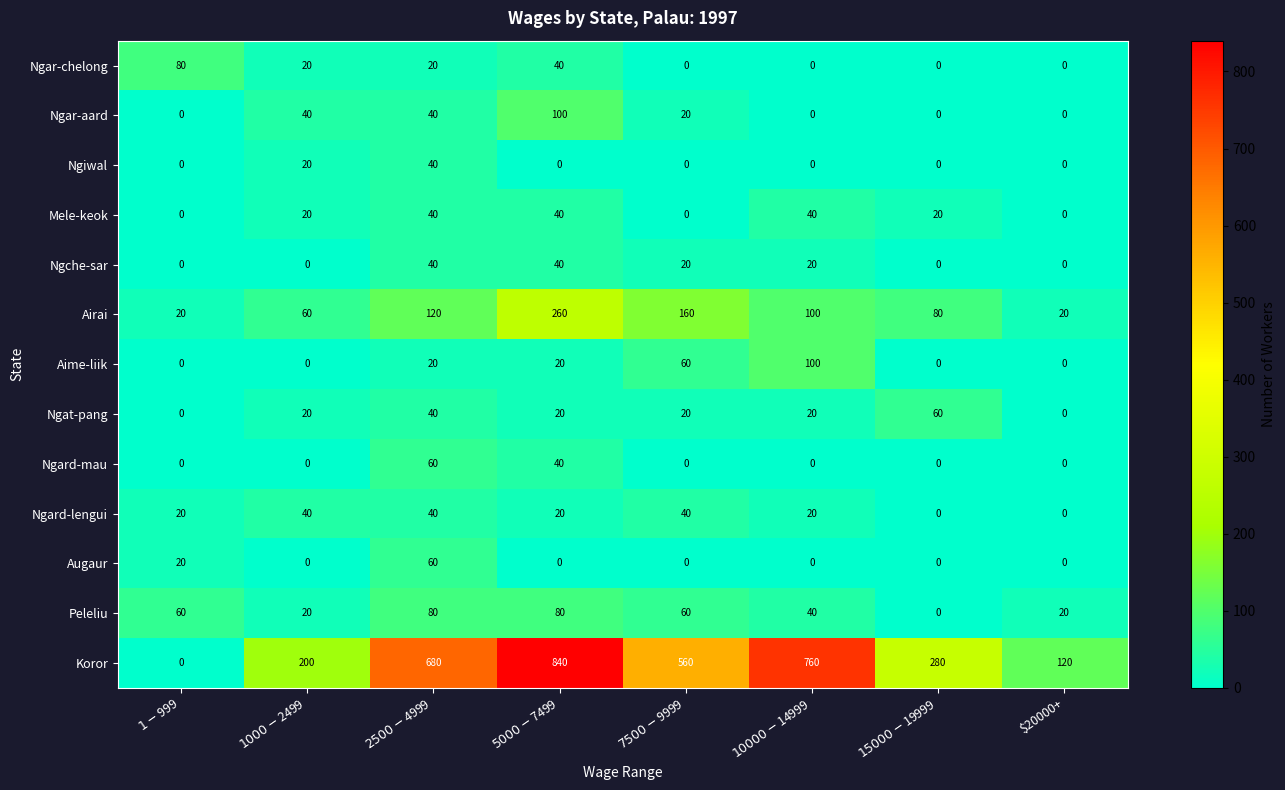

What is the difference between the maximum and minimum values in the Ngard-mau series?

60